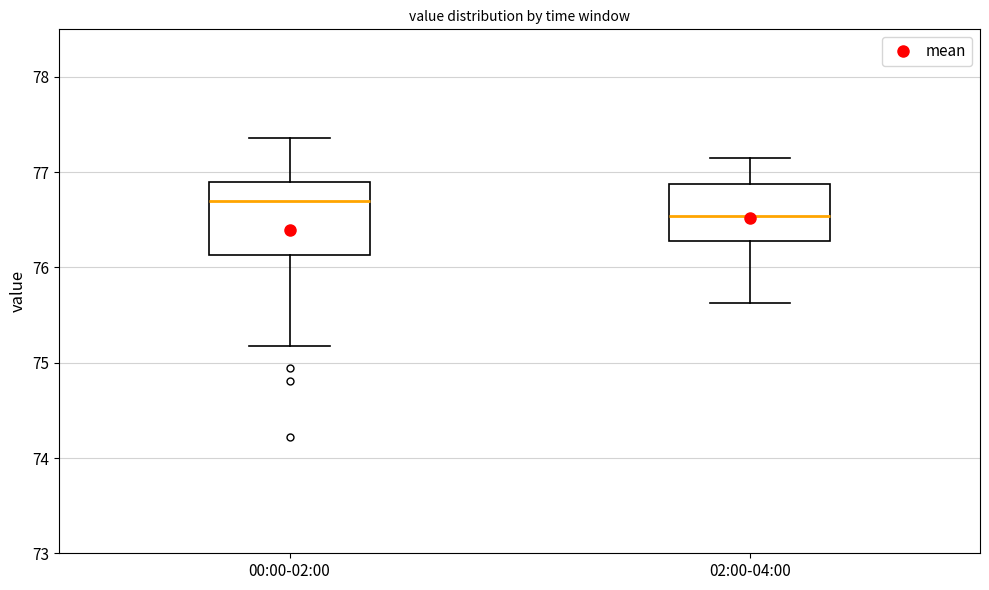

Comparing the boxes themselves (not the whiskers), which one is the tallest?

00:00-02:00